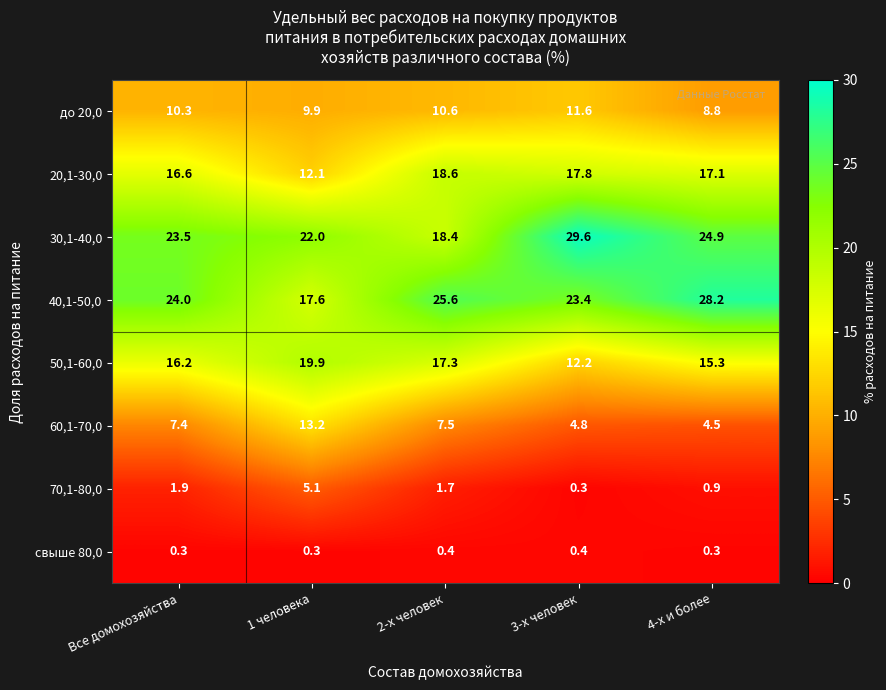

Which series changed the most between Все домохозяйства and 1 человека?

40,1-50,0